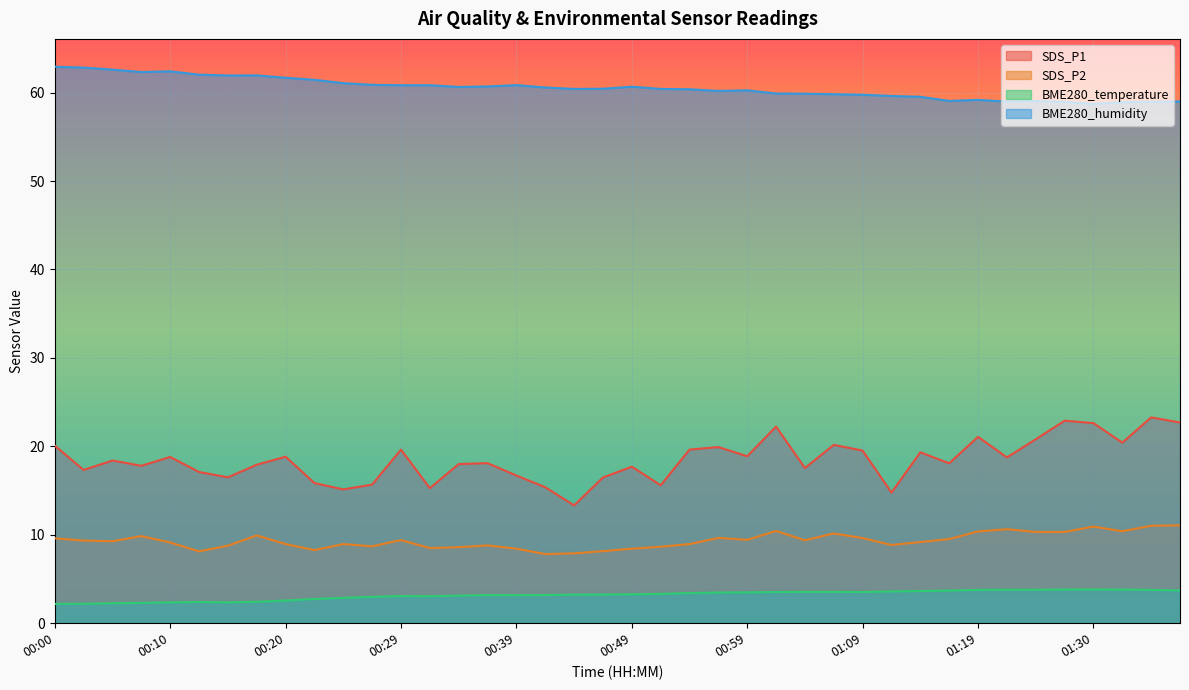

What is the minimum value shown in the chart?

2.2